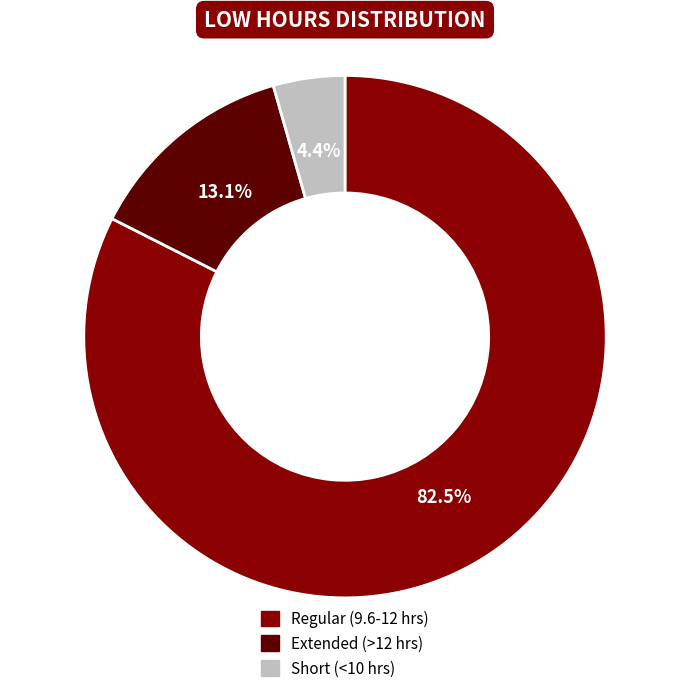

Is there a majority slice in this chart?

Yes